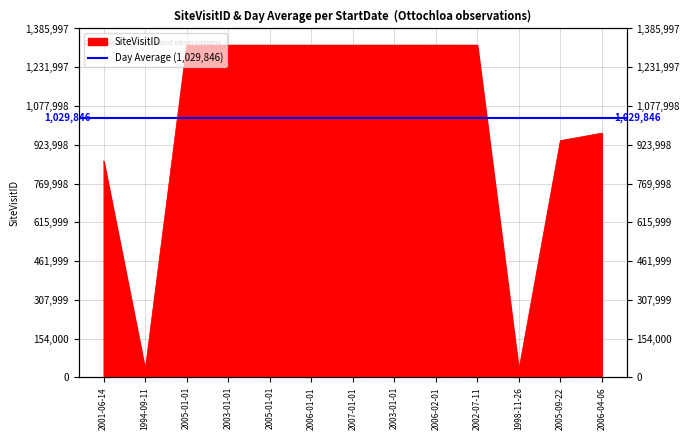

What value does the data have at 2006-04-06, to the nearest 100?

970100